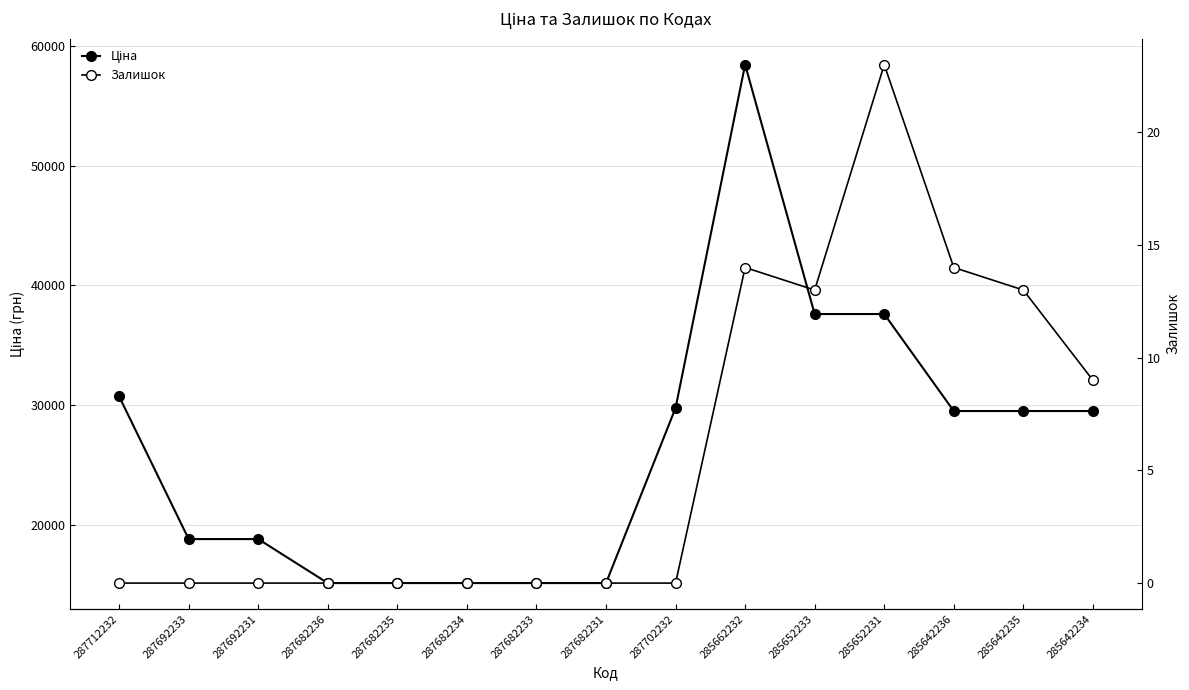

What are all the series names shown in the legend?

Ціна, Залишок